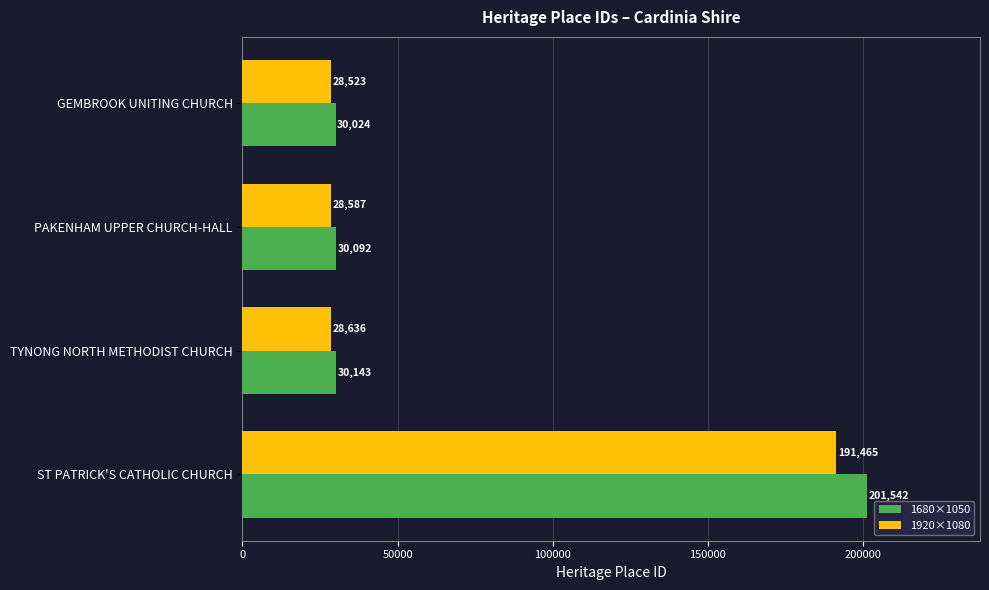

What is the sum of all 1680×1050 values?

291801.0